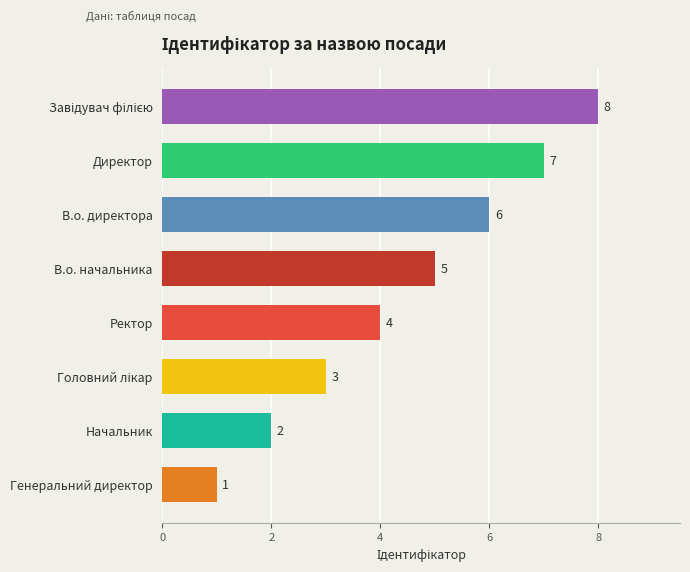

Where is the data nearest to the value 4?

Ректор